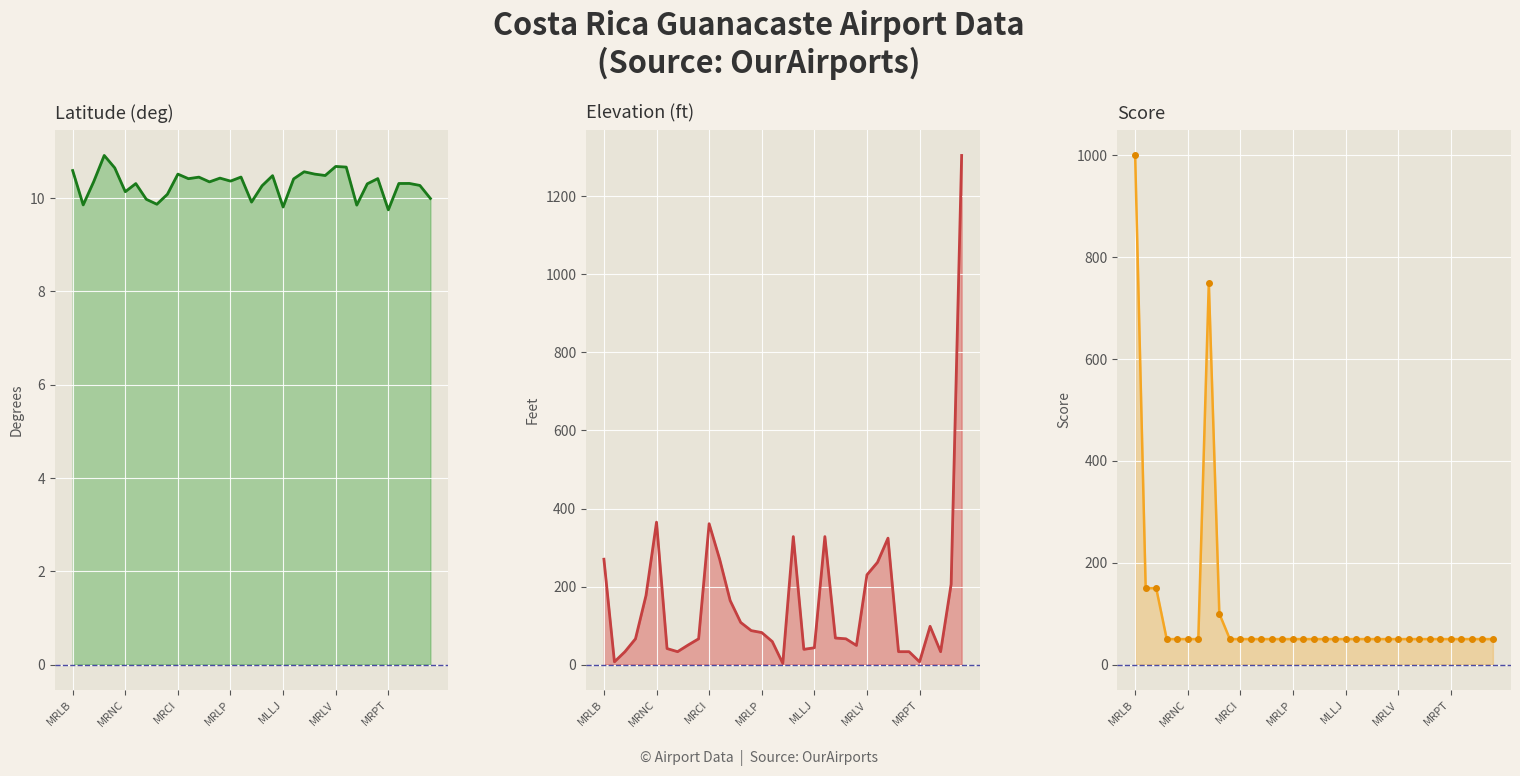

Reading left to right, extract all data points from this chart.

latitude_deg: 10.6	9.9	10.4	10.9	10.6	10.1	10.3	10.0	9.9	10.1	10.5	10.4	10.5	10.4	10.4	10.4	10.5	9.9	10.3	10.5	9.8	10.4	10.6	10.5	10.5	10.7	10.7	9.9	10.3	10.4	9.8	10.3	10.3	10.3	10.0
elevation_ft: 270.0	7.0	33.0	66.0	177.0	365.0	41.0	33.0	50.0	66.0	361.0	270.0	164.0	108.0	87.0	82.0	59.0	3.0	328.0	39.0	43.0	328.0	68.0	66.0	49.0	230.0	262.0	324.0	33.0	33.0	7.0	98.0	33.0	206.0	1305.0
score: 1000.0	150.0	150.0	50.0	50.0	50.0	50.0	750.0	100.0	50.0	50.0	50.0	50.0	50.0	50.0	50.0	50.0	50.0	50.0	50.0	50.0	50.0	50.0	50.0	50.0	50.0	50.0	50.0	50.0	50.0	50.0	50.0	50.0	50.0	50.0
score_markers: 1000.0	150.0	150.0	50.0	50.0	50.0	50.0	750.0	100.0	50.0	50.0	50.0	50.0	50.0	50.0	50.0	50.0	50.0	50.0	50.0	50.0	50.0	50.0	50.0	50.0	50.0	50.0	50.0	50.0	50.0	50.0	50.0	50.0	50.0	50.0